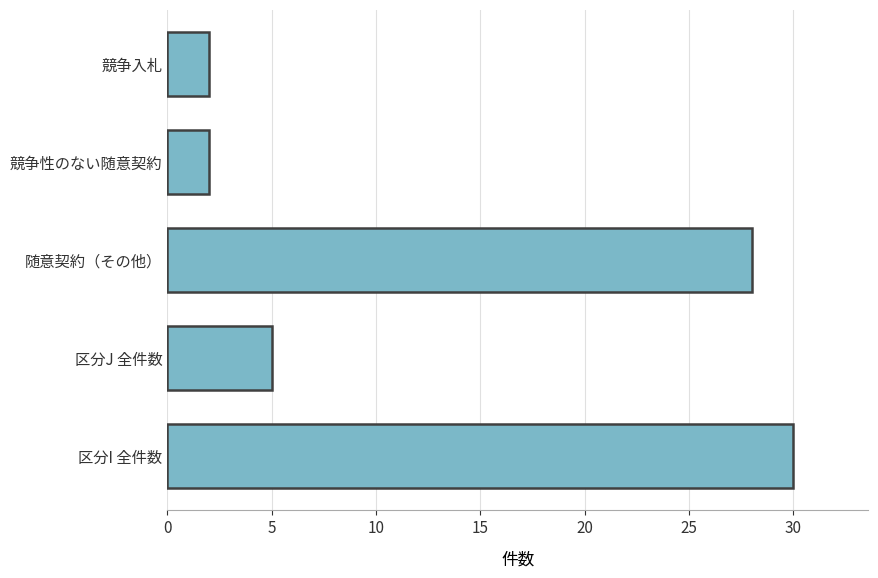

Which category has the highest value across all series?

区分I 全件数